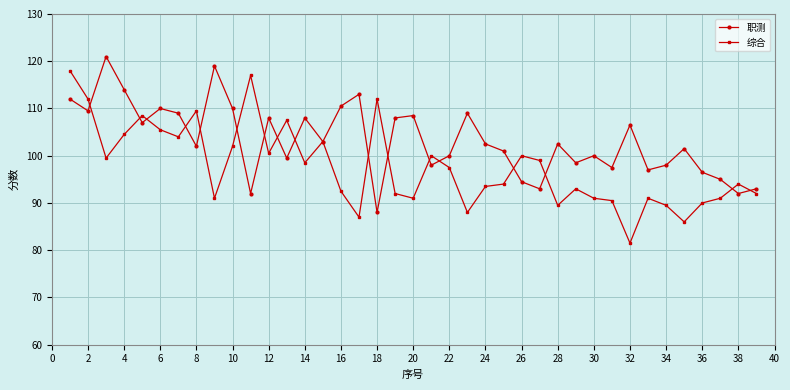

True or false: 综合 has more than 1 points higher than both neighbors.

True